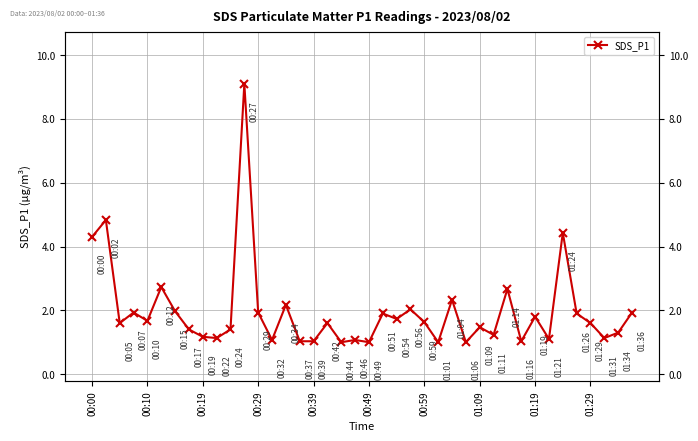

Is it true that the value at 00:49 is 0.3?

False